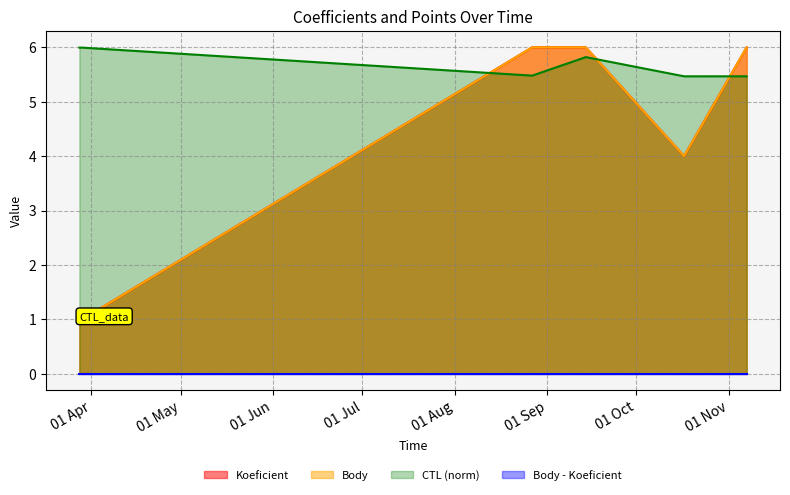

True or false: Koeficient has more than 1 points higher than both neighbors.

False